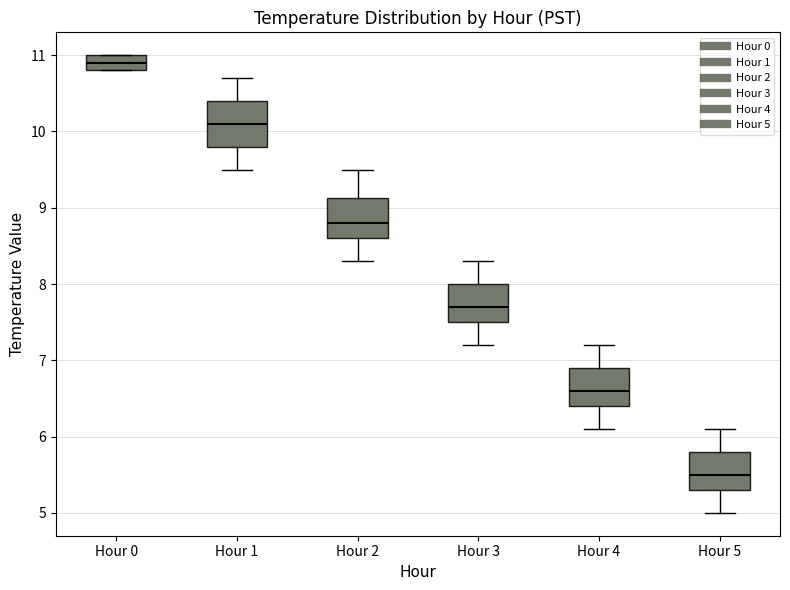

Where does the lower whisker of the box for Hour 4 end on the y-axis? The values are not printed on the chart, so give them approximately, as read against the axis.

6.1